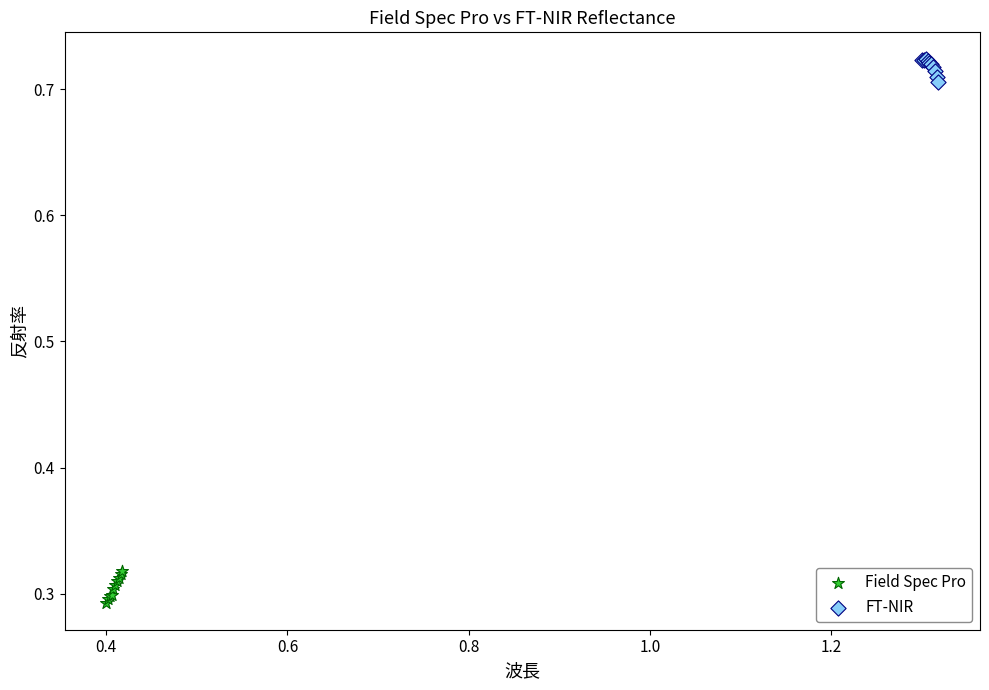

Which series contains the lowest Y value?

Field Spec Pro